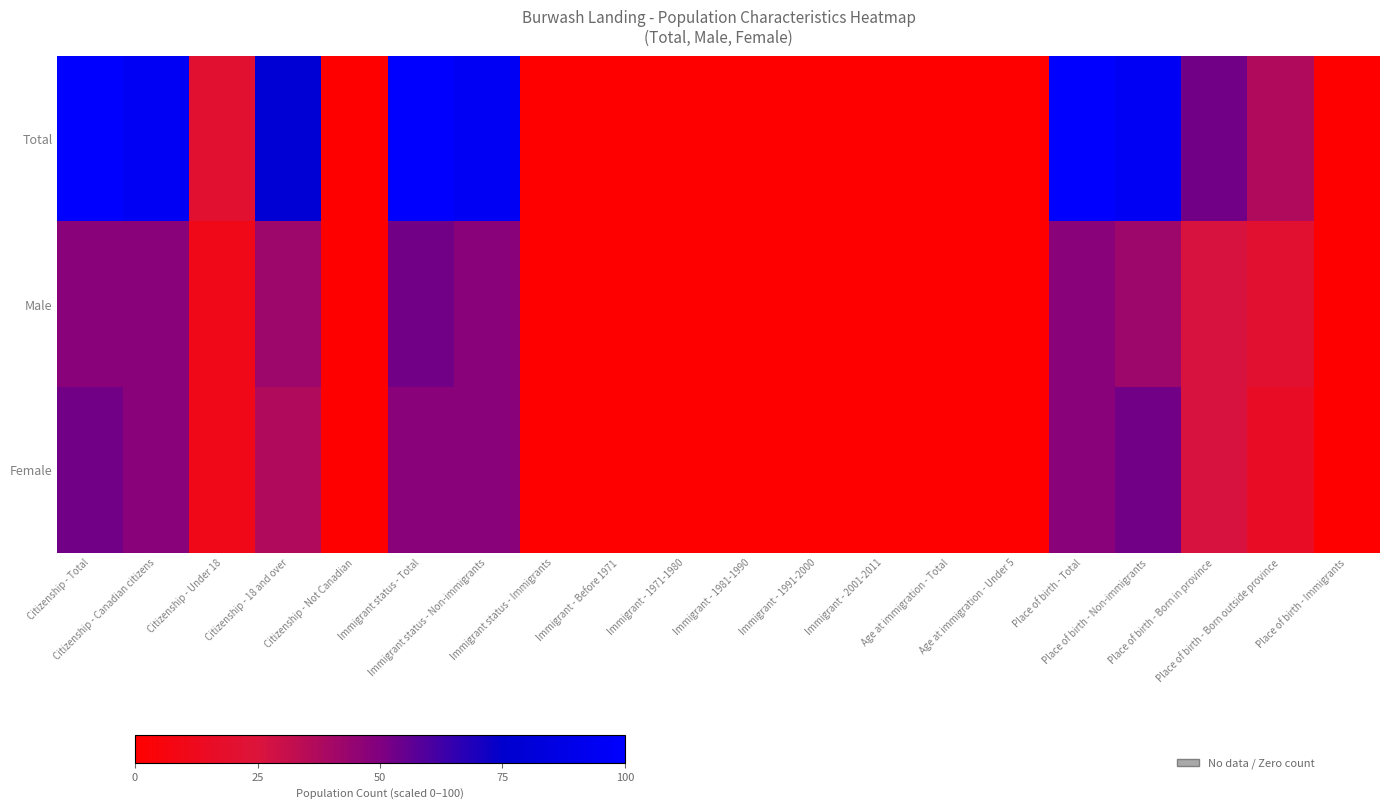

Between Immigrant status - Immigrants and Place of birth - Immigrants, which is larger?

Immigrant status - Immigrants